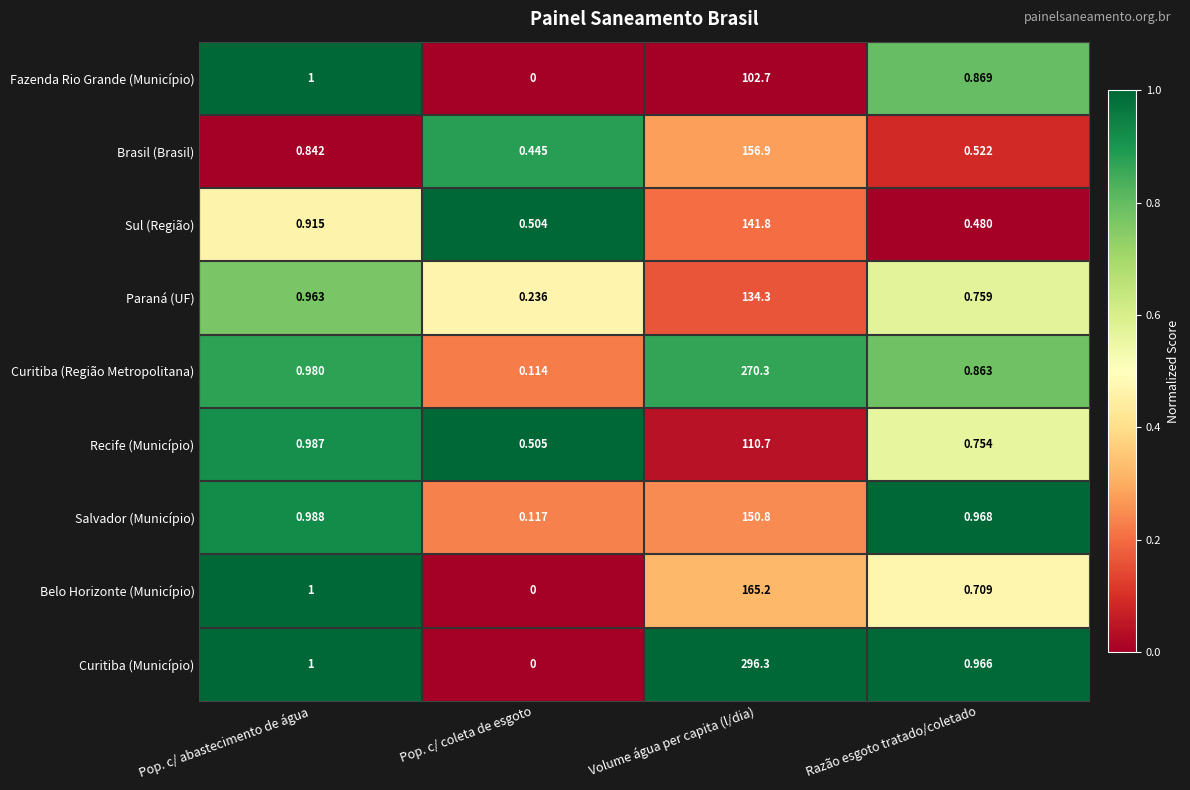

Between Volume água per capita (l/dia) and Razão esgoto tratado/coletado, which series saw the biggest shift?

Curitiba (Município)